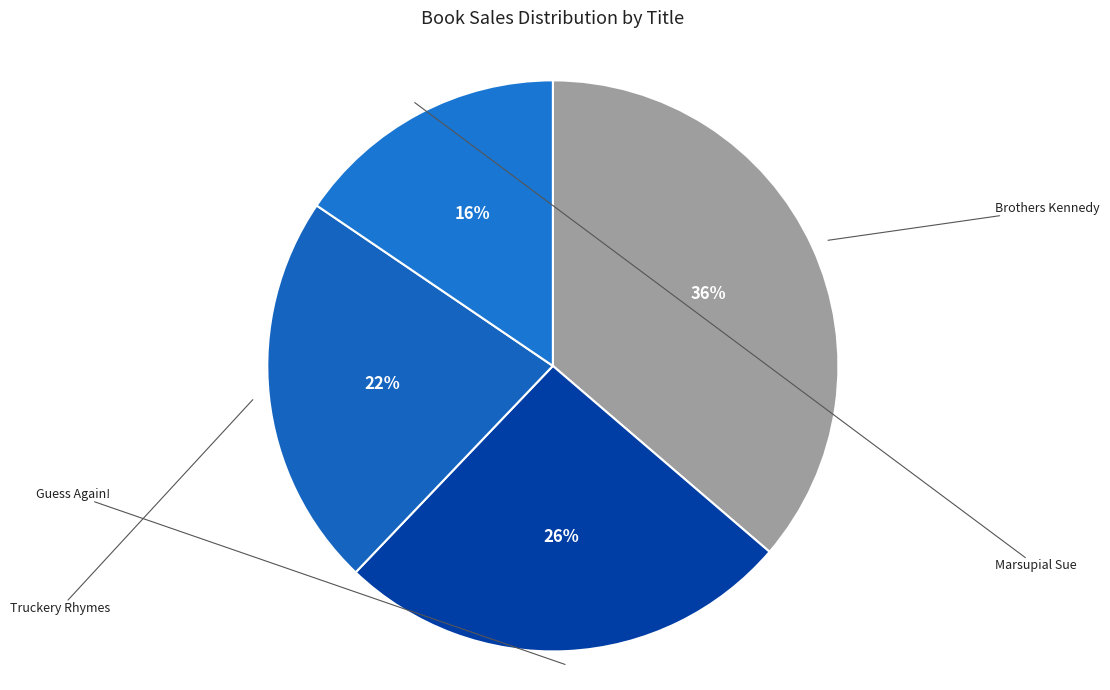

Rank the categories by value from lowest to highest.

Marsupial Sue, Truckery Rhymes, Guess Again!, Brothers Kennedy